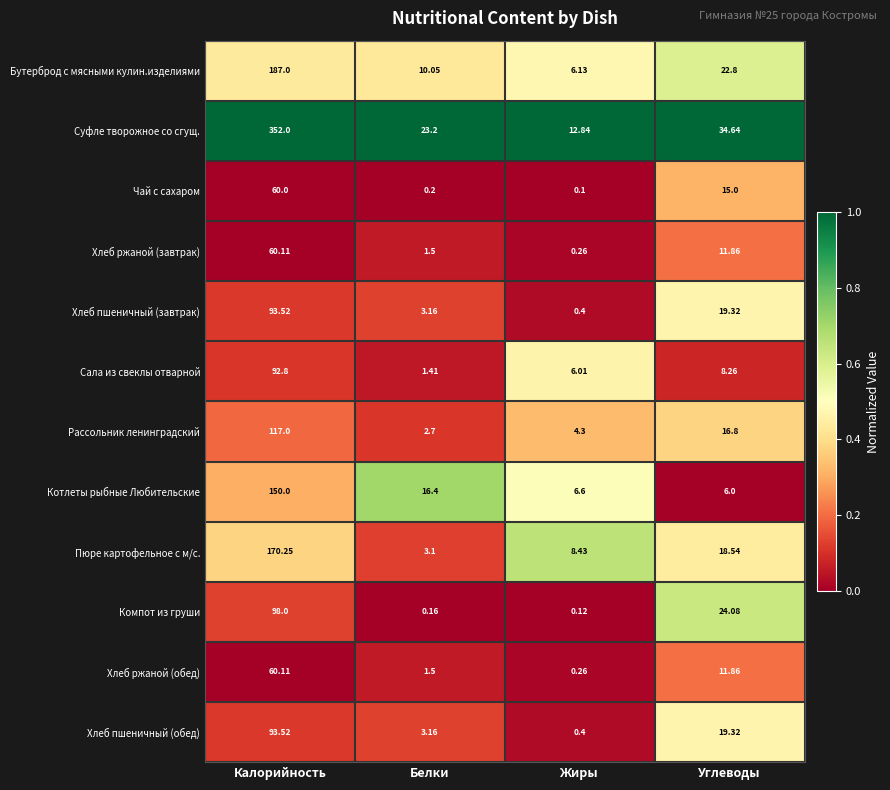

Which series has the widest spread of values?

Суфле творожное со сгущ.